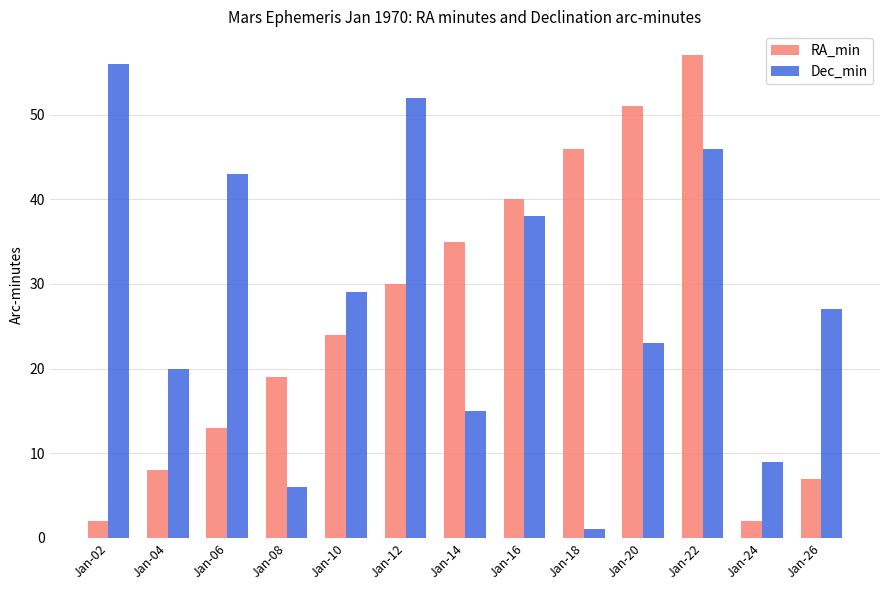

Reading right to left, list all the values displayed in this chart.

RA_min: Jan-26=7	Jan-24=2	Jan-22=57	Jan-20=51	Jan-18=46	Jan-16=40	Jan-14=35	Jan-12=30	Jan-10=24	Jan-08=19	Jan-06=13	Jan-04=8	Jan-02=2
Dec_min: Jan-26=27	Jan-24=9	Jan-22=46	Jan-20=23	Jan-18=1	Jan-16=38	Jan-14=15	Jan-12=52	Jan-10=29	Jan-08=6	Jan-06=43	Jan-04=20	Jan-02=56